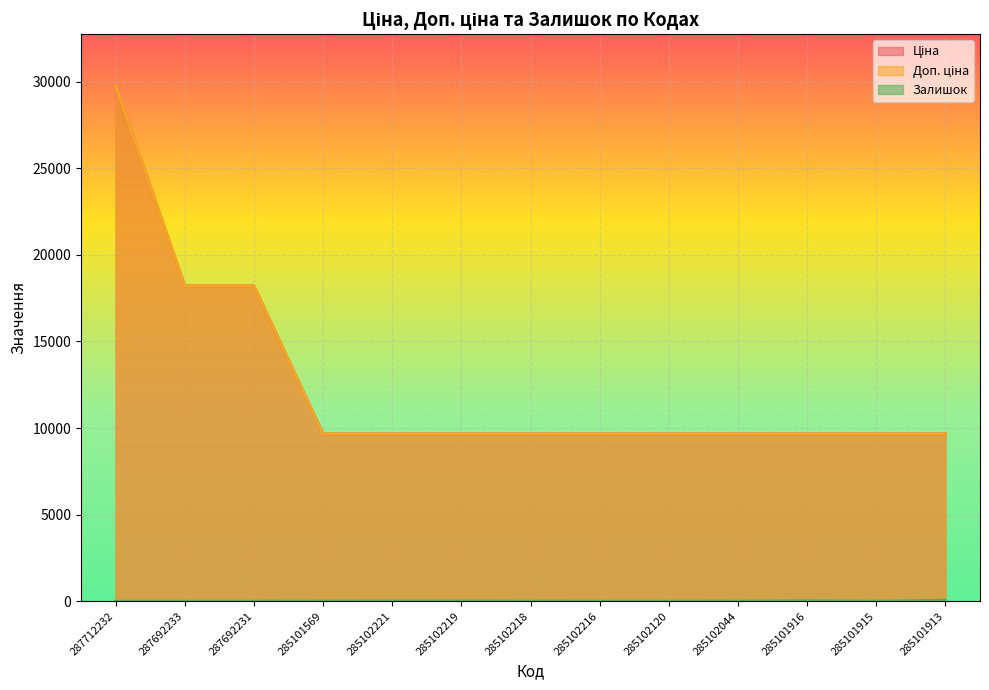

How many values in Залишок are above zero?

7